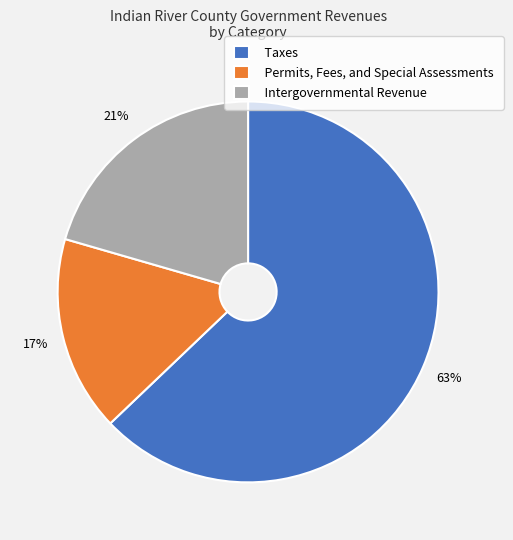

Rank the categories by value from lowest to highest.

Permits, Fees, and Special Assessments, Intergovernmental Revenue, Taxes